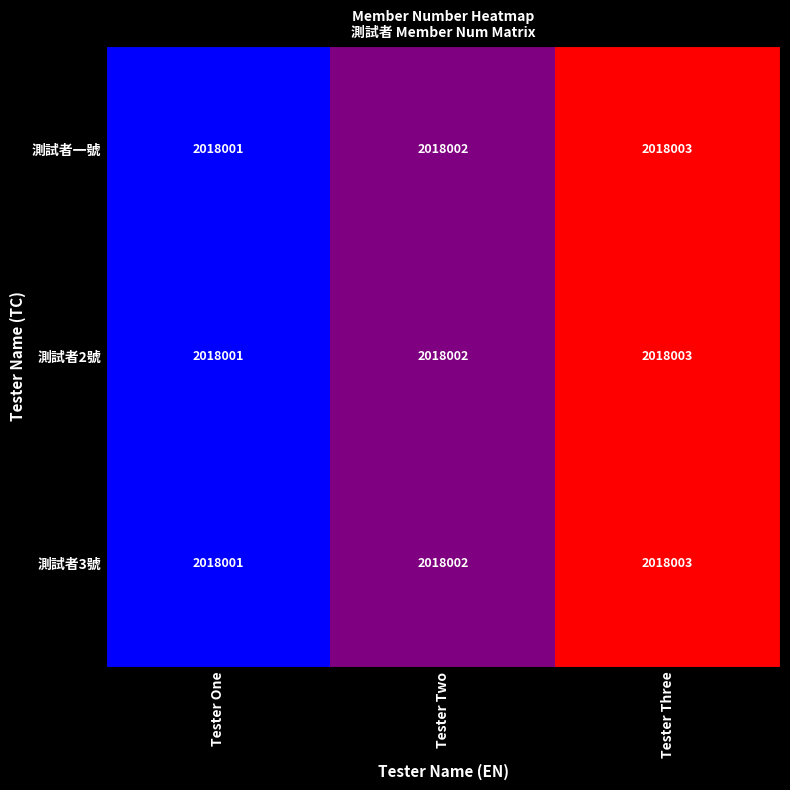

Where is 測試者3號 nearest to the value 0?

Tester One